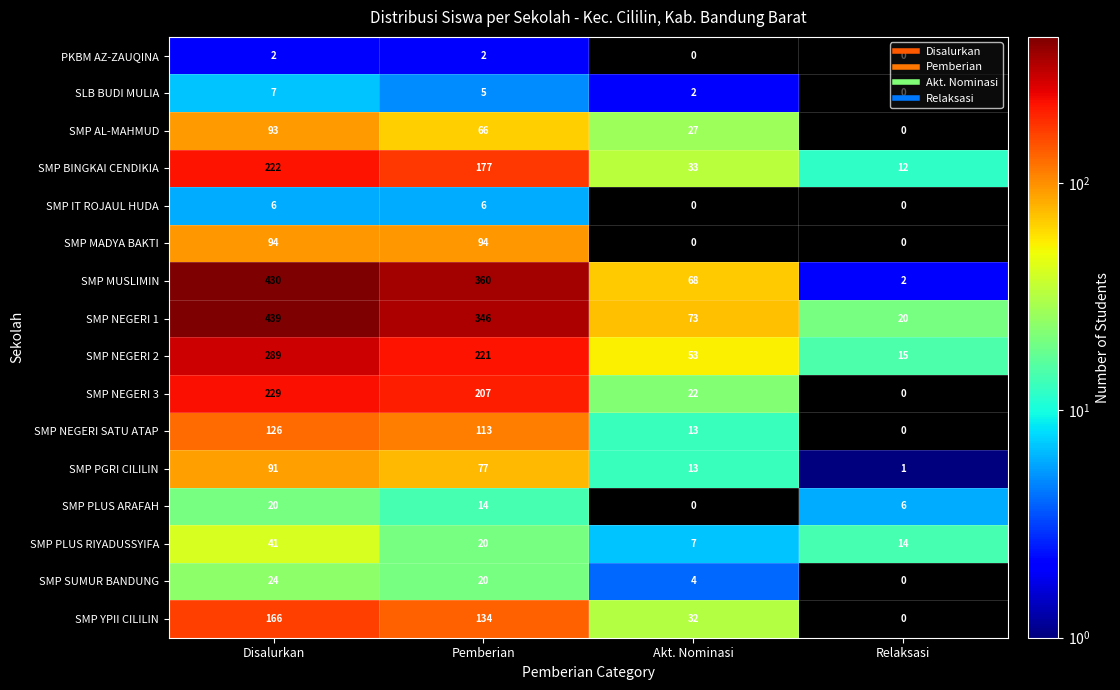

At which label is SMP PGRI CILILIN closest to 46?

Pemberian